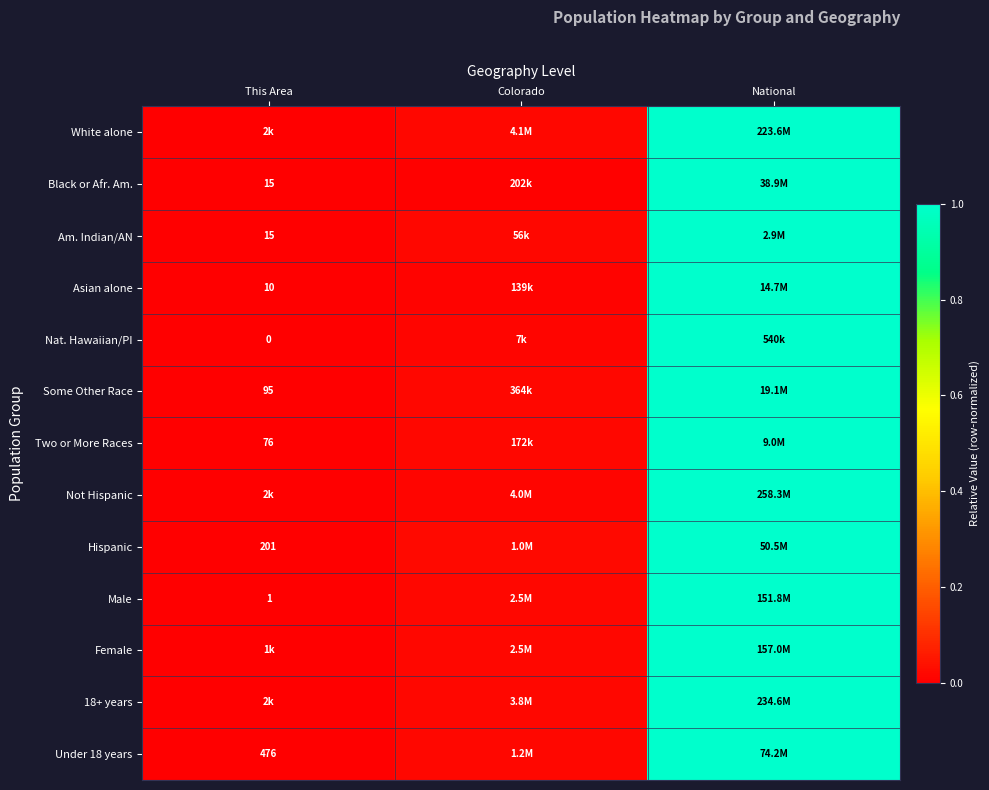

What is the difference between the maximum and second lowest values in the Nat. Hawaiian/PI series?

1.0